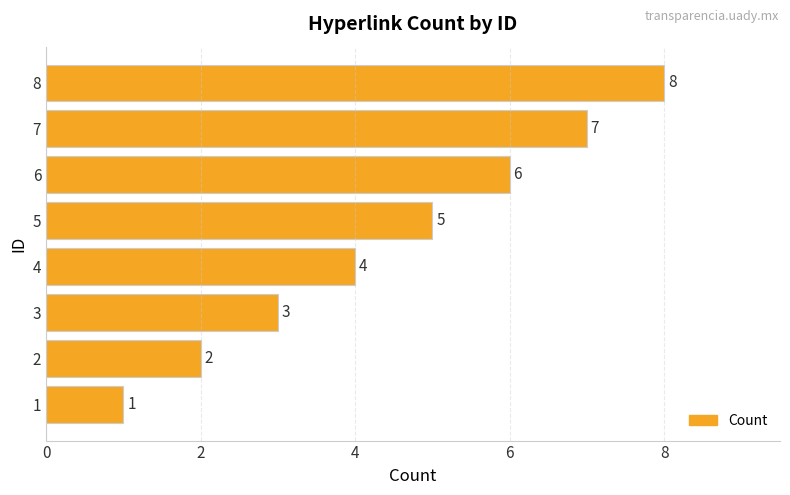

What is the maximum value shown in the chart?

8